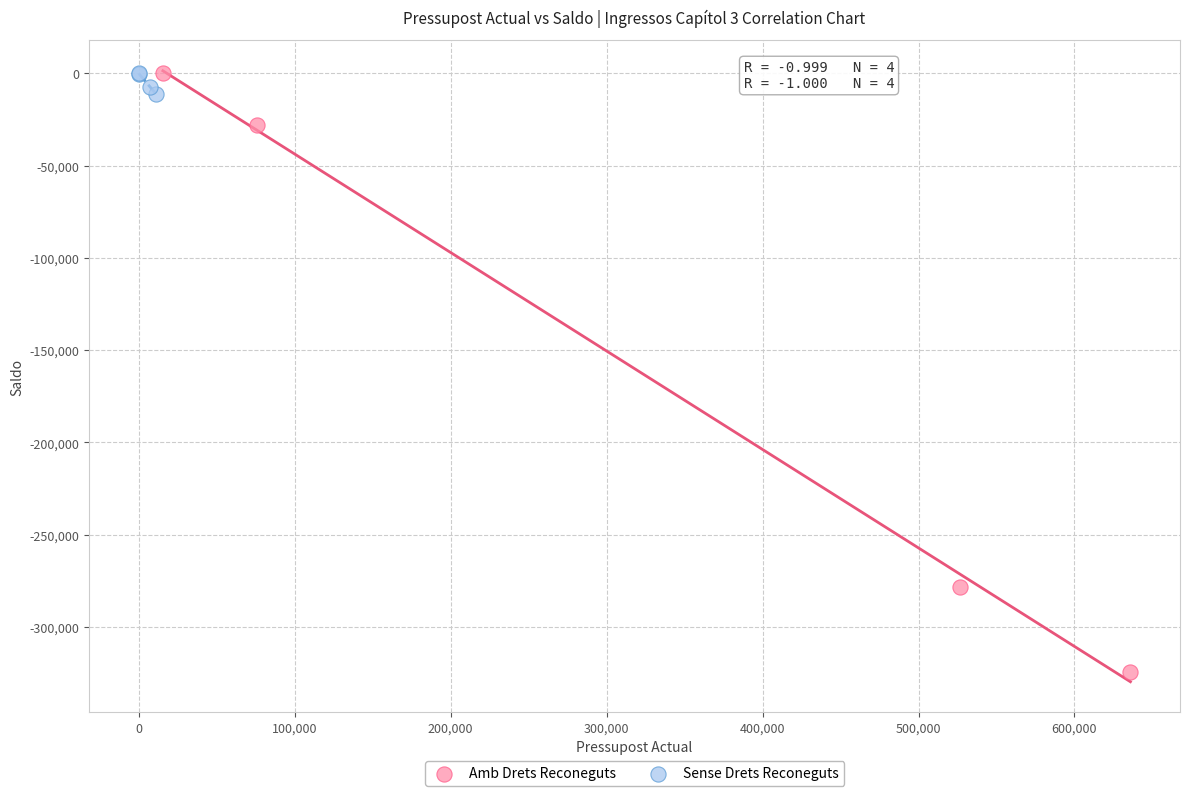

Which series has the widest spread of Y values?

Amb Drets Reconeguts